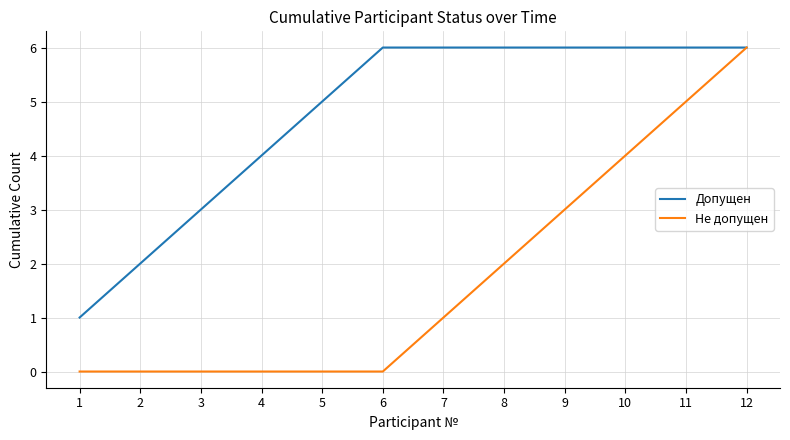

What are all the series names shown in the legend?

Допущен, Не допущен